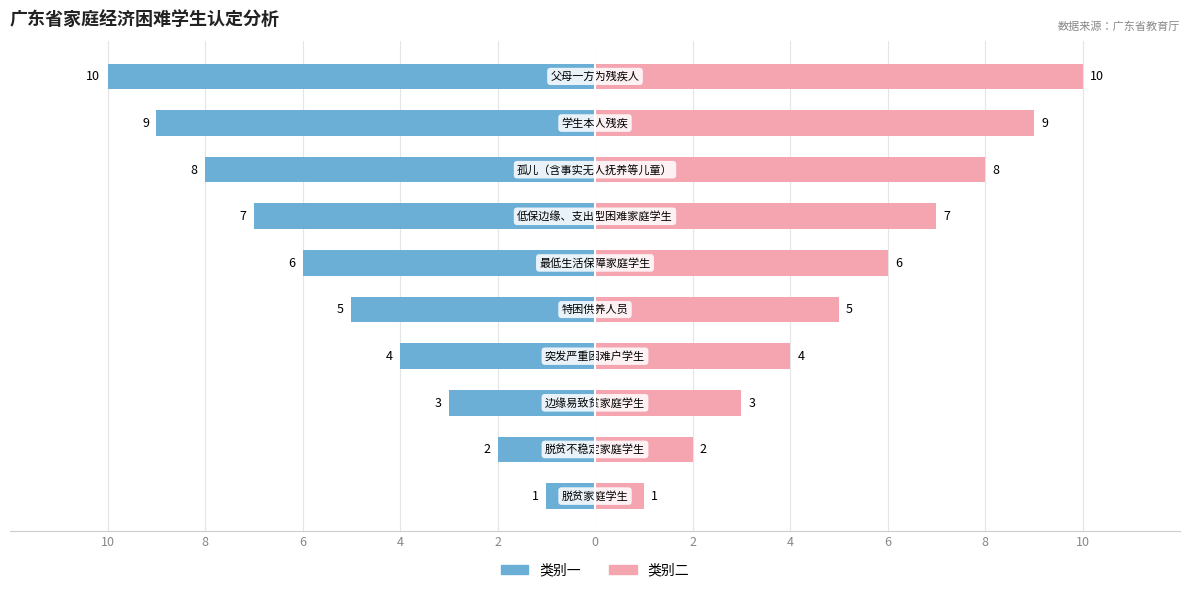

Reading right to left, extract all data points from this chart.

类别一: 8=-10	6=-9	4=-8	2=-7	0=-6	2=-5	4=-4	6=-3	8=-2	10=-1
类别二: 8=10	6=9	4=8	2=7	0=6	2=5	4=4	6=3	8=2	10=1